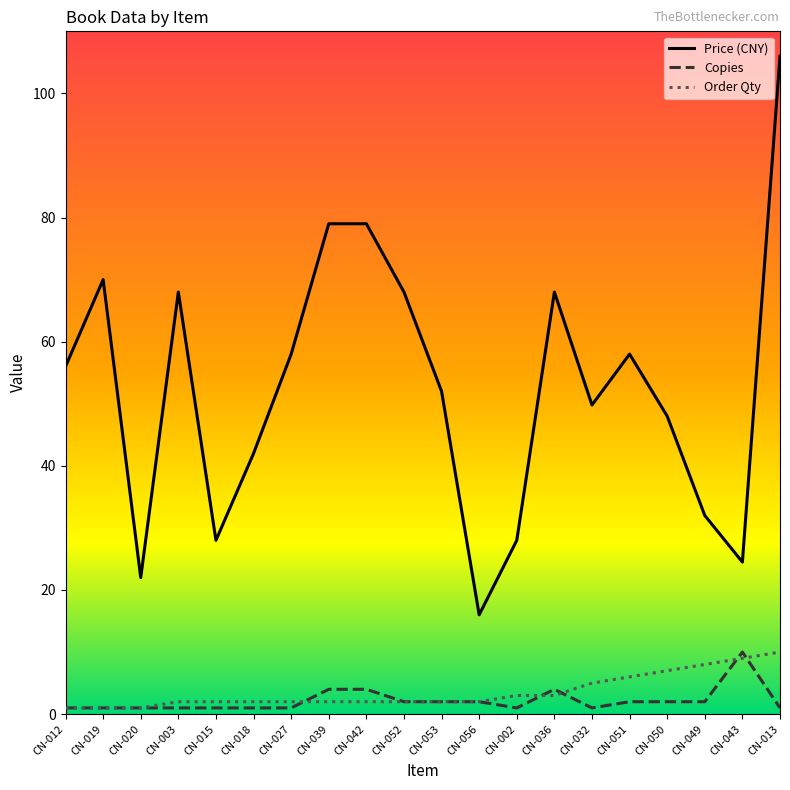

Is this an area chart (filled region under the line)?

No